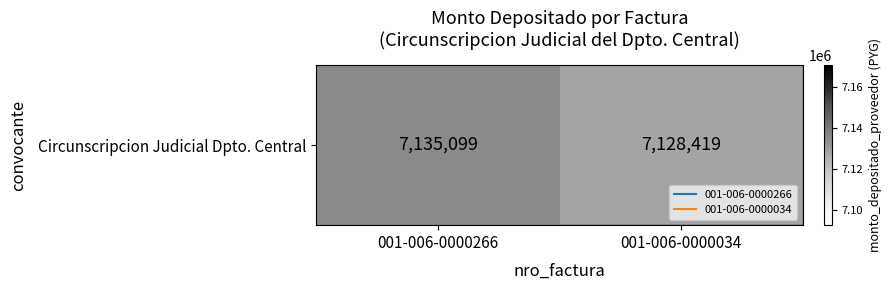

List the labels in order of value, smallest first.

001-006-0000034, 001-006-0000266